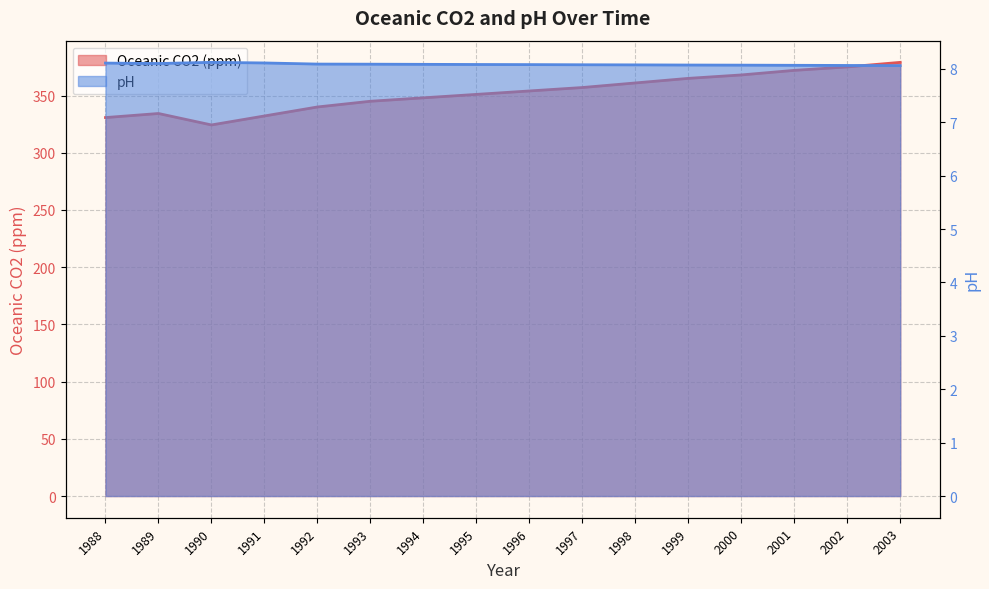

What is the sum of the pH values at 2000 and 1989?

16.2